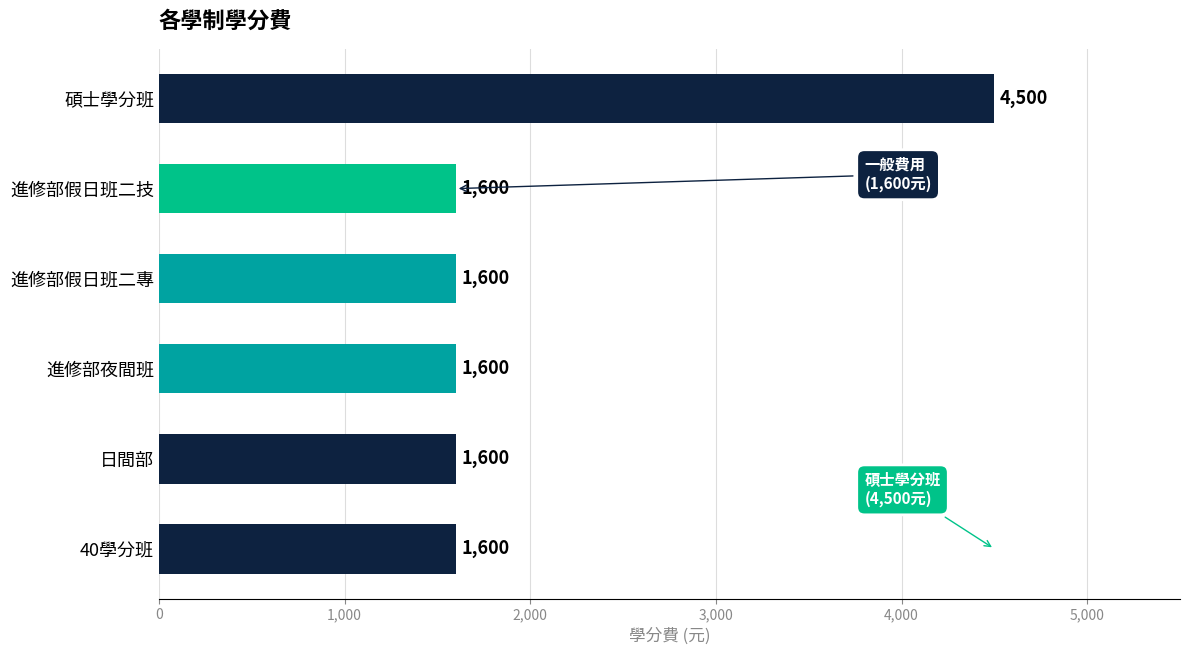

What is the greatest value displayed?

4500